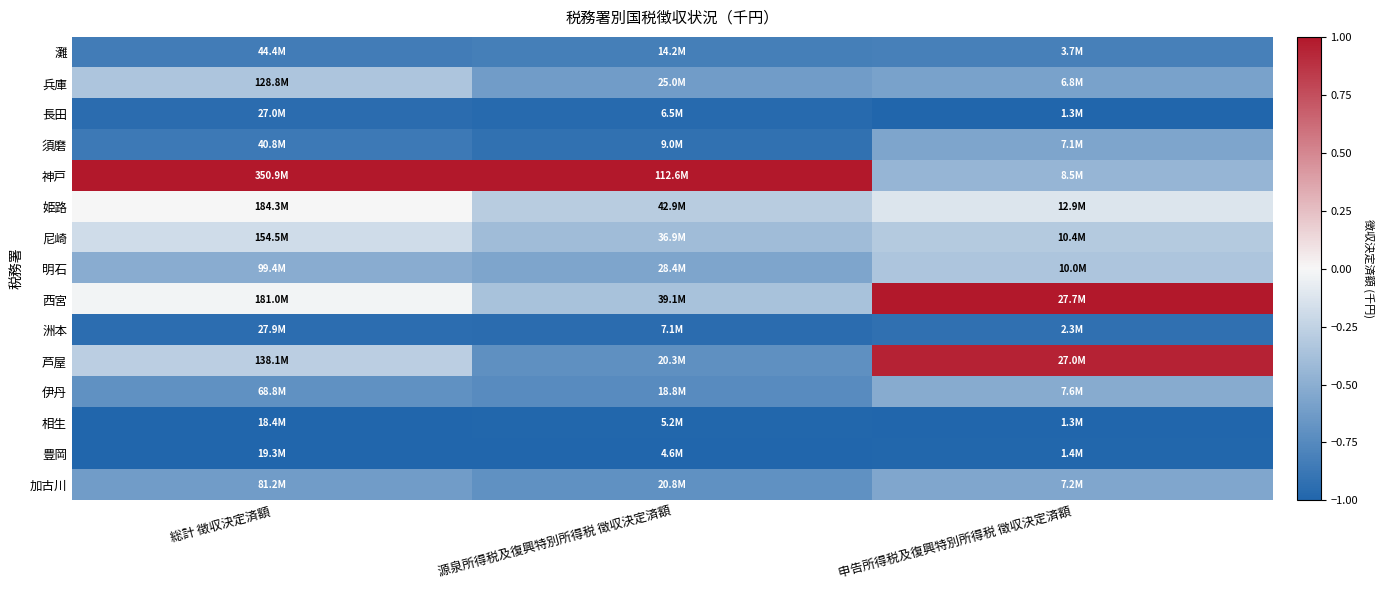

How many categories are shown in the chart?

3